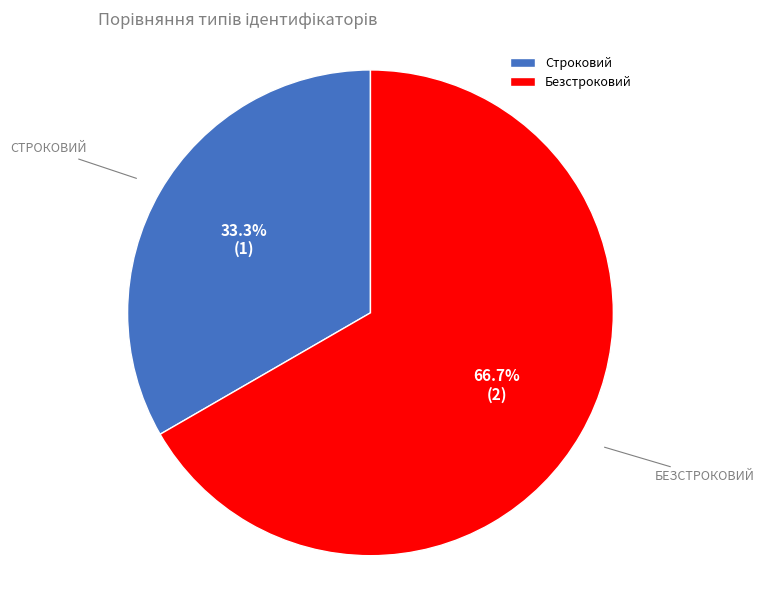

What is the largest slice in the pie chart?

Безстроковий